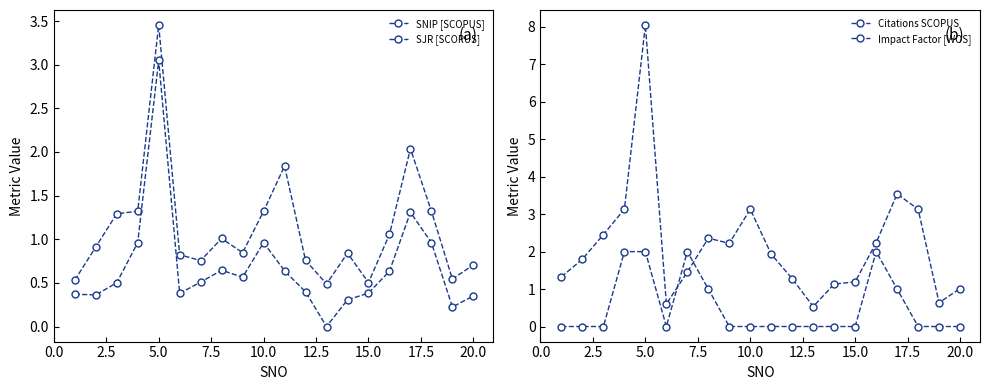

What is the value of the SNIP [SCOPUS] point at the 3rd from the left?

1.3